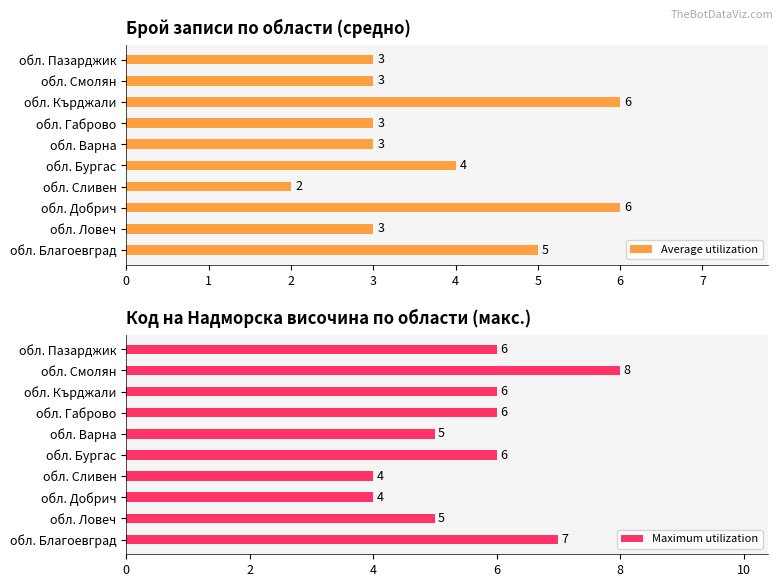

The value of Maximum utilization at обл. Пазарджик is 6. True or false?

True